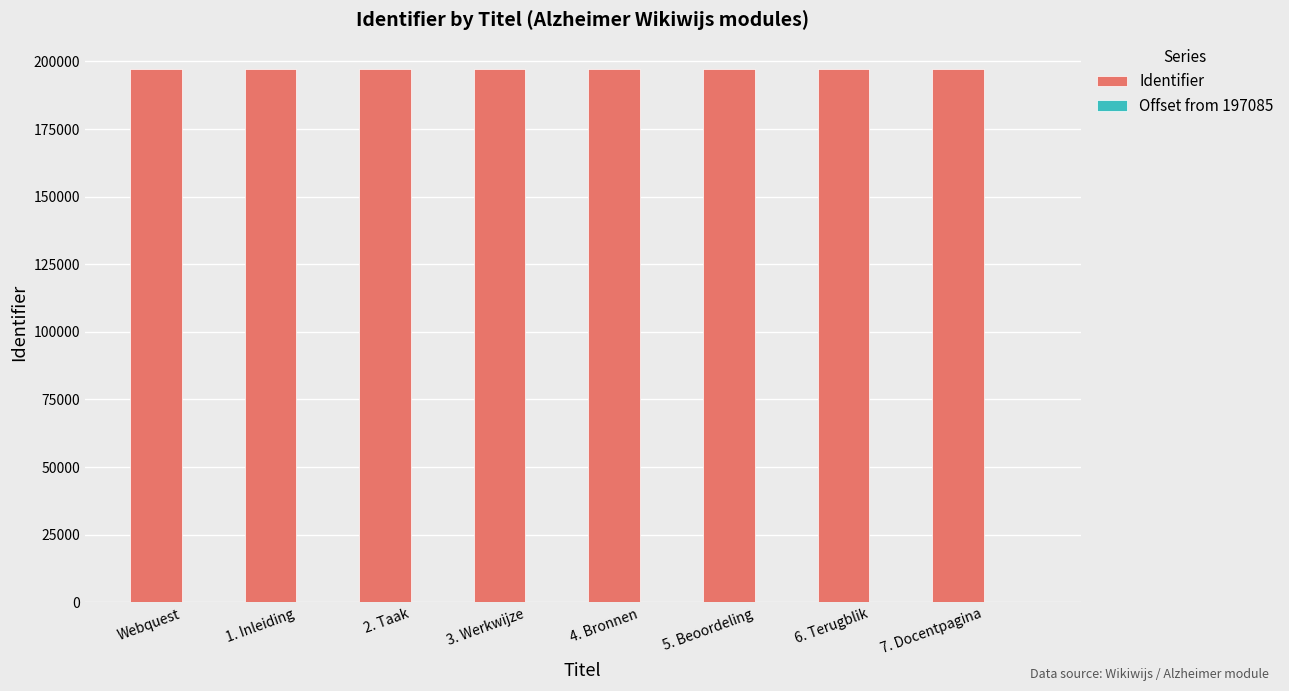

The value of Identifier at 7. Docentpagina is 112948. True or false?

False